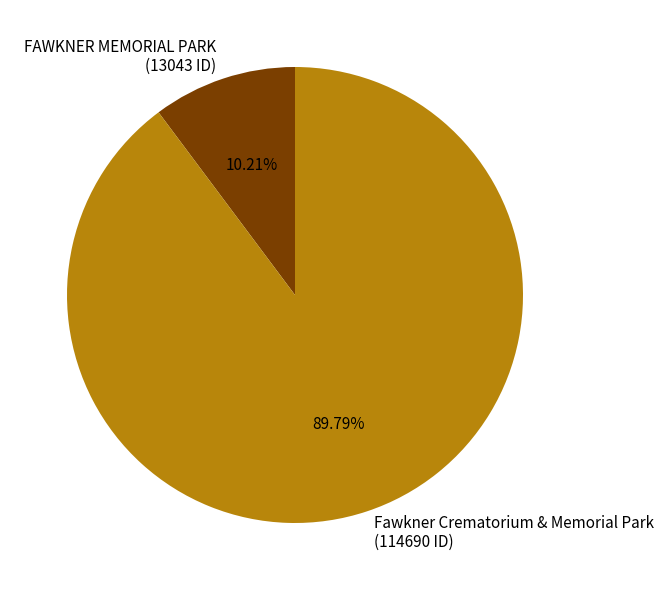

Approximately how many times larger is the value at Fawkner Crematorium & Memorial Park compared to FAWKNER MEMORIAL PARK?

8.8